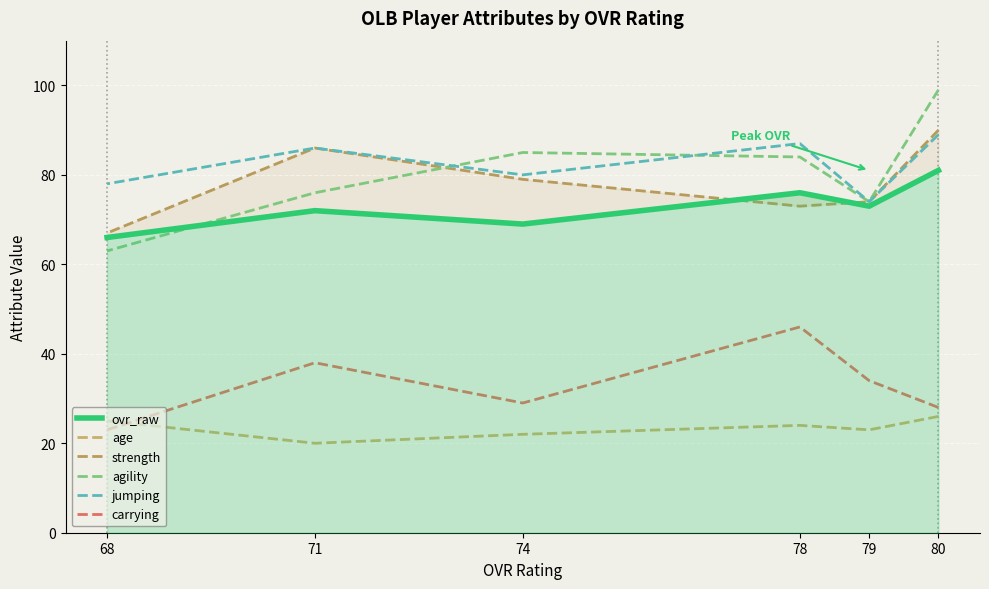

How many data points in agility are above 84?

2